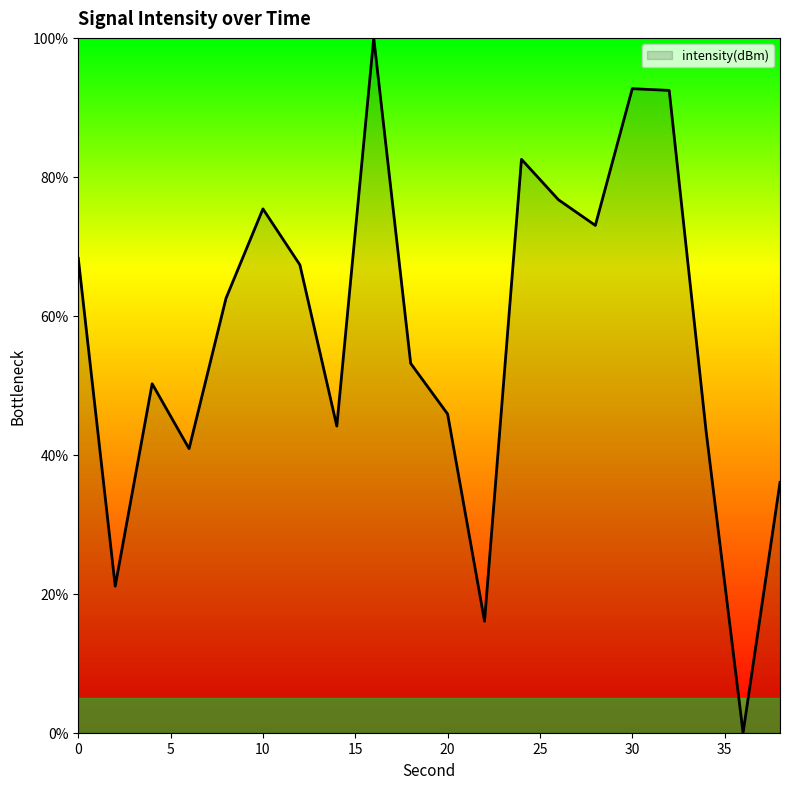

What is the difference between the maximum and minimum values?

100.0